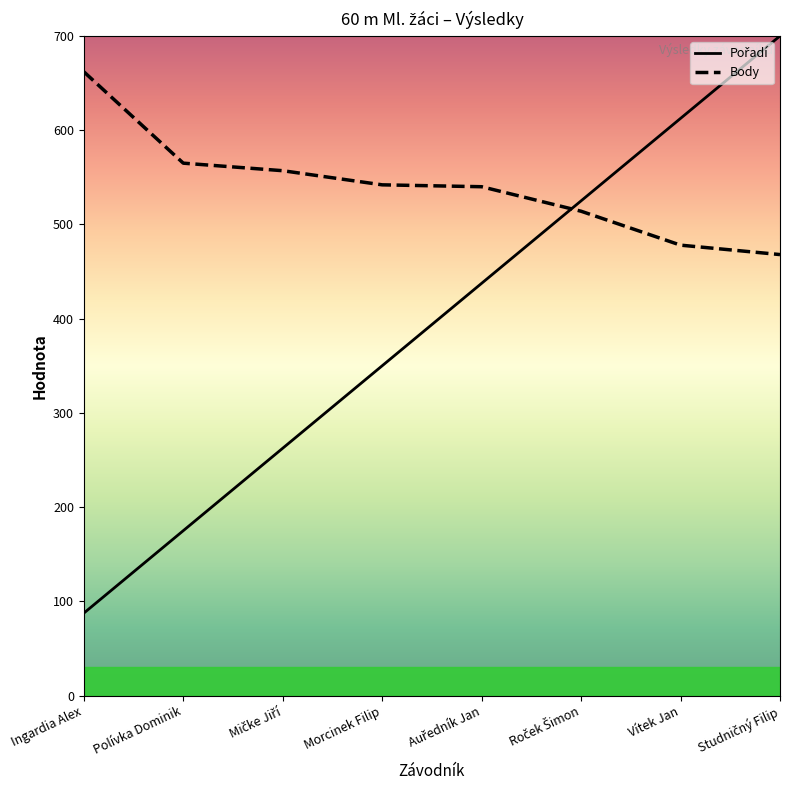

Which series has the largest total across all categories?

Body